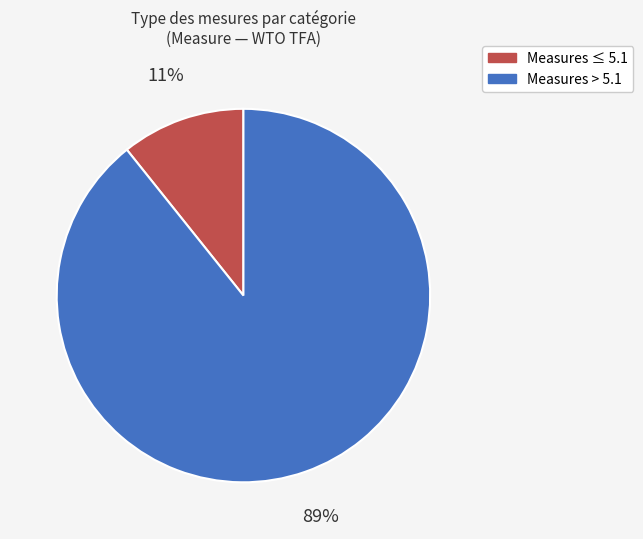

To the nearest percent, what is the average slice percentage?

50%